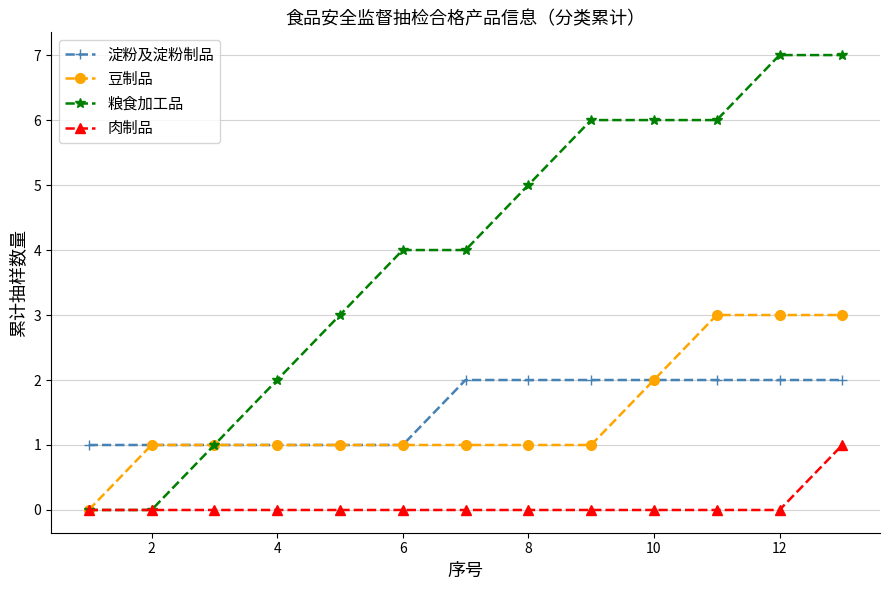

Which series has the largest total across all categories?

粮食加工品